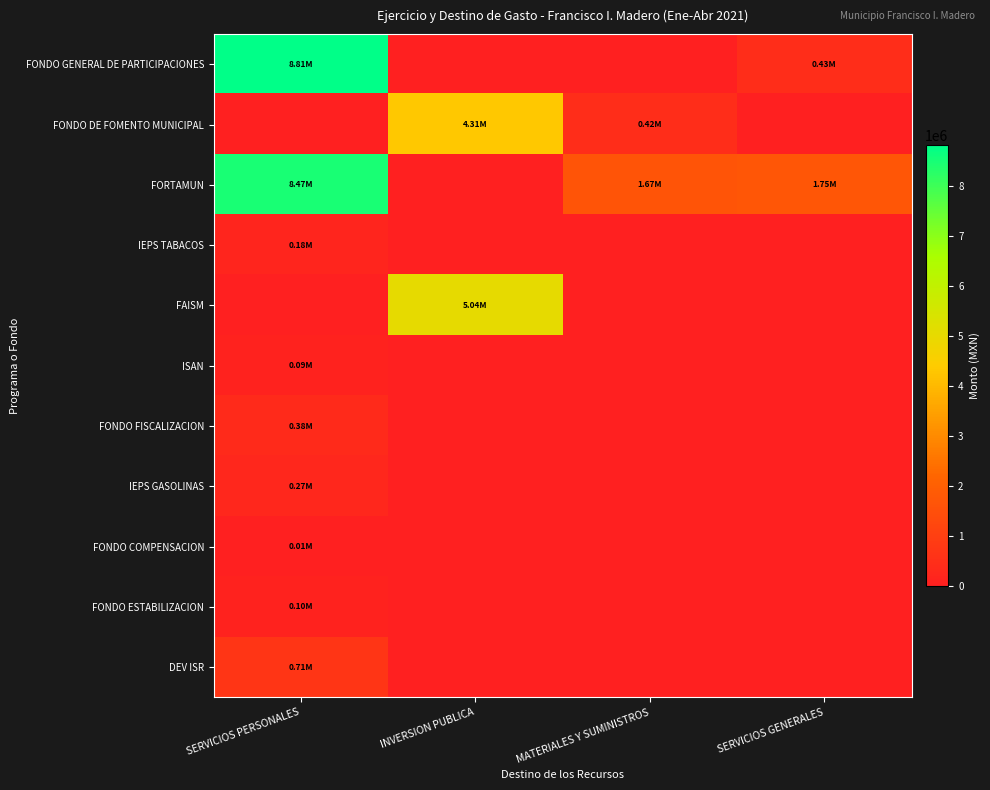

Which series has the largest total across all categories?

FORTAMUN